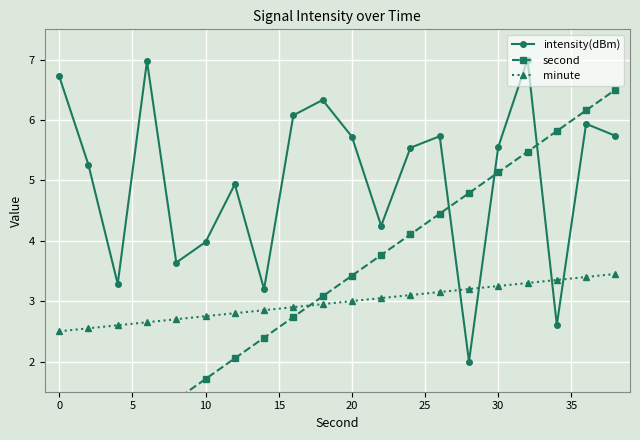

What is the difference between the maximum and minimum values in the second series?

6.5